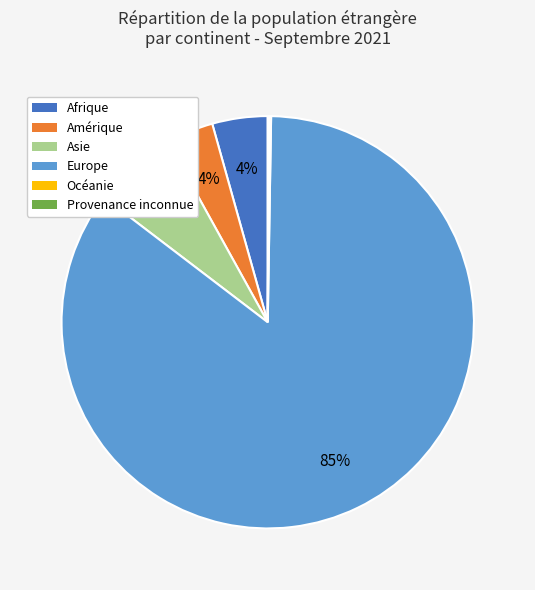

What is the largest slice in the pie chart?

Europe